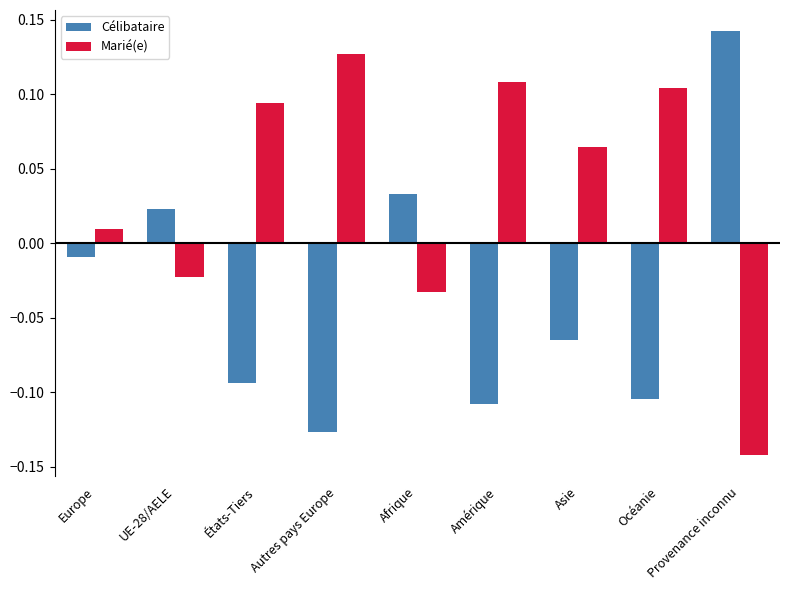

How many data points does each series have?

9